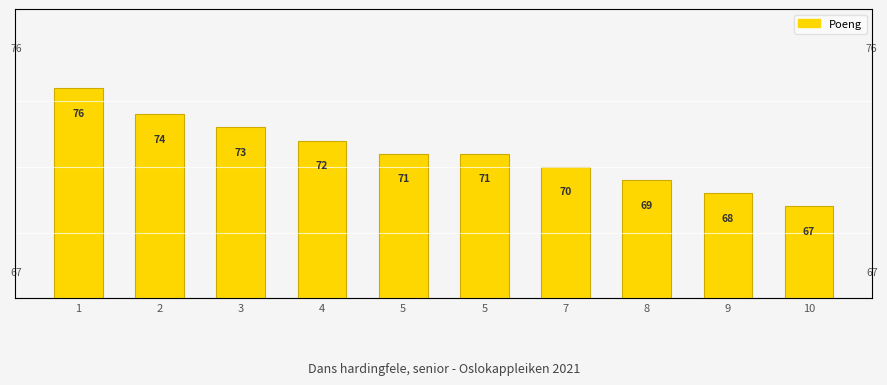

List the labels in order of value, smallest first.

10, 9, 8, 7, 5, 5, 4, 3, 2, 1